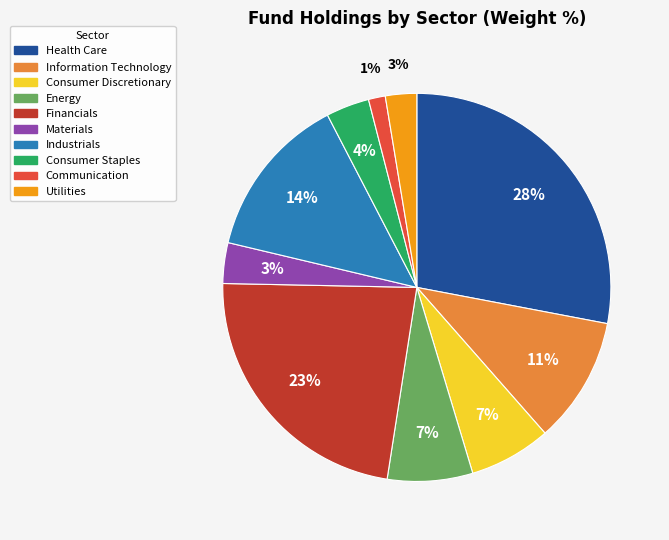

To the nearest percent, what is the difference between the largest and smallest slice percentages?

27%